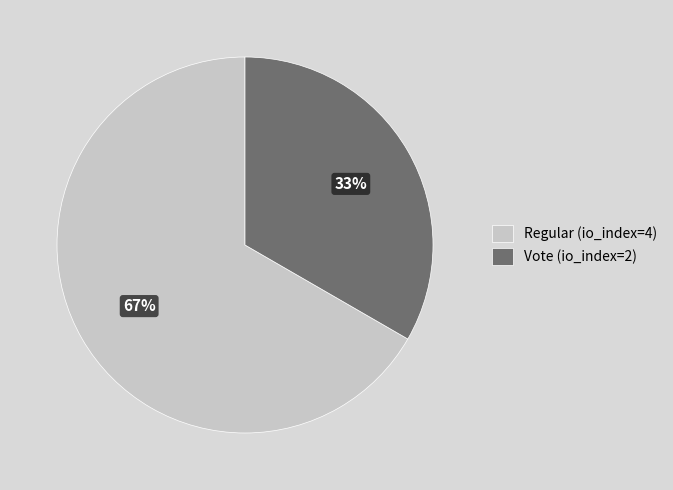

What is the ratio of the value at Vote (io_index=2) to the value at Regular (io_index=4)?

0.5